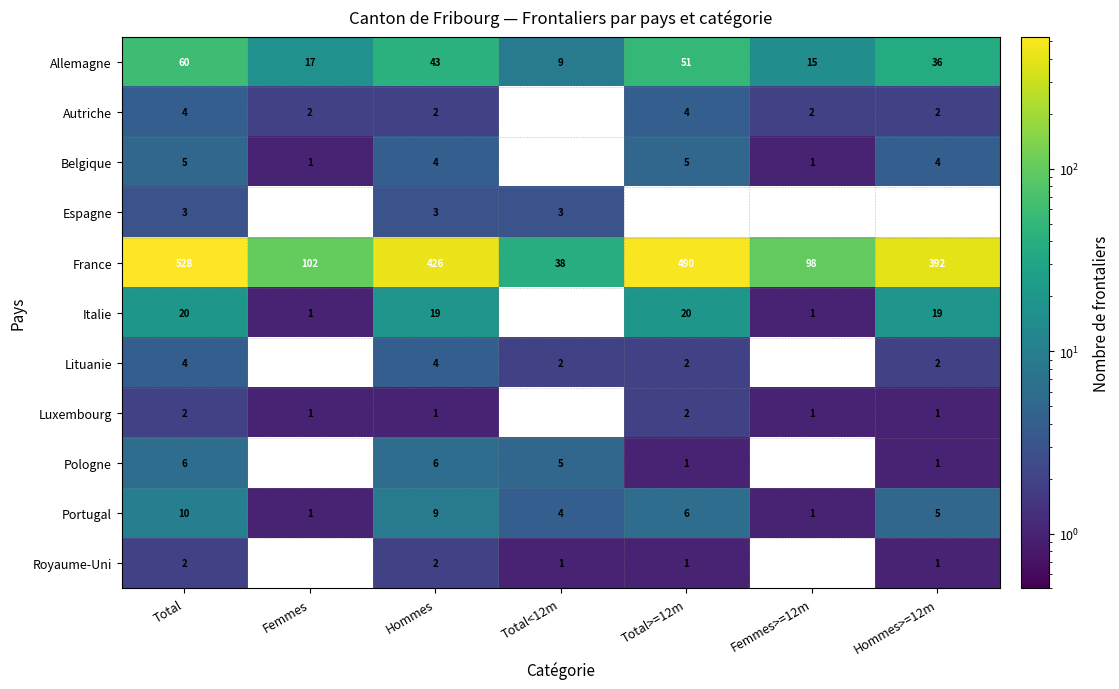

Is it true that Italie equals 9.1 at Hommes?

False